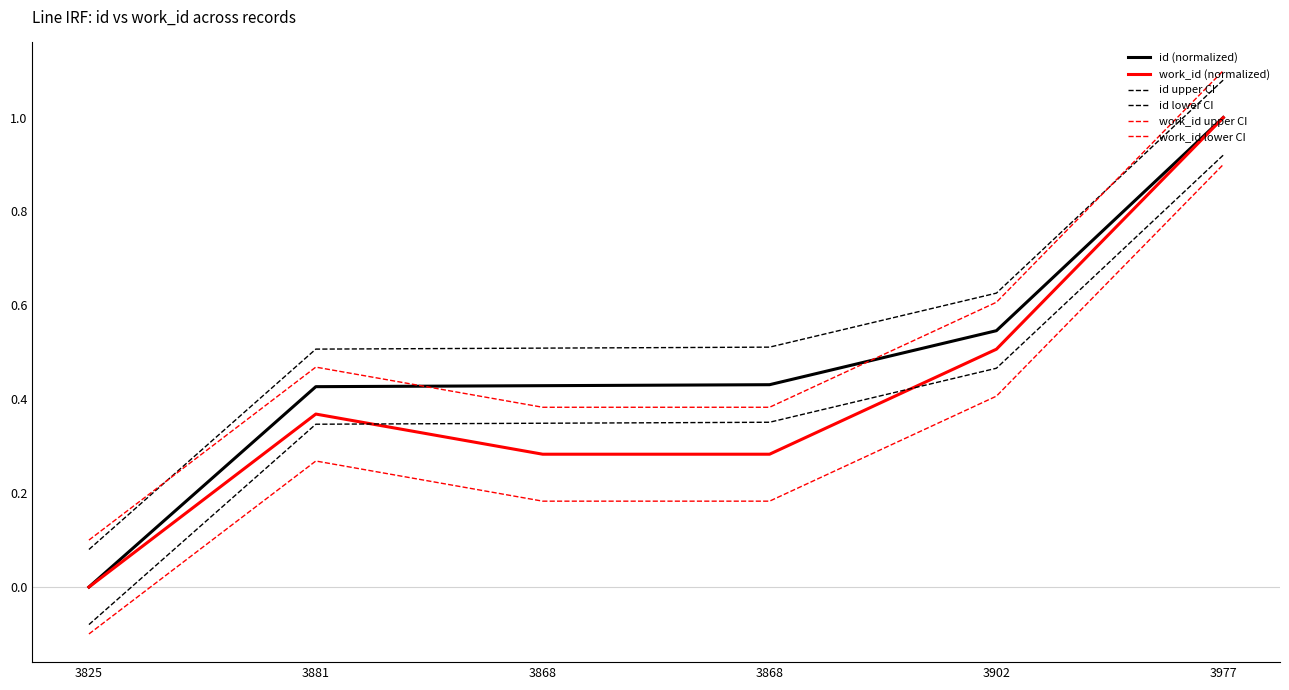

True or false: work_id (normalized) and id (normalized) intersect in this chart.

False